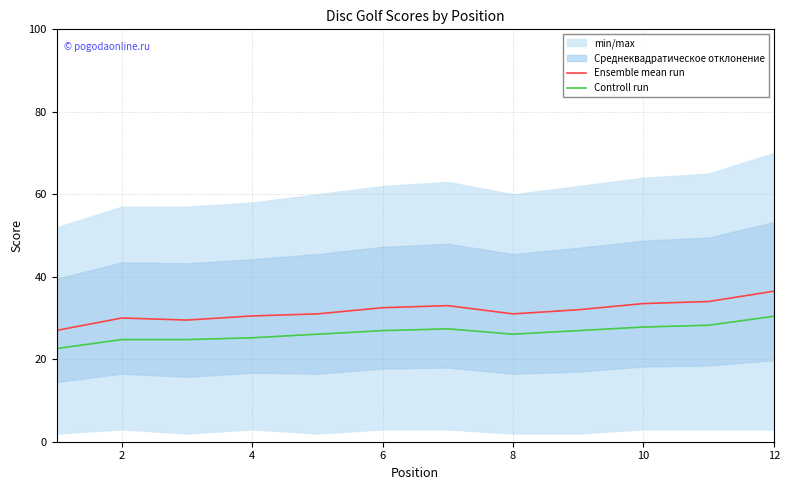

In Ensemble mean run, how many points are lower than both neighbors (excluding endpoints)?

2